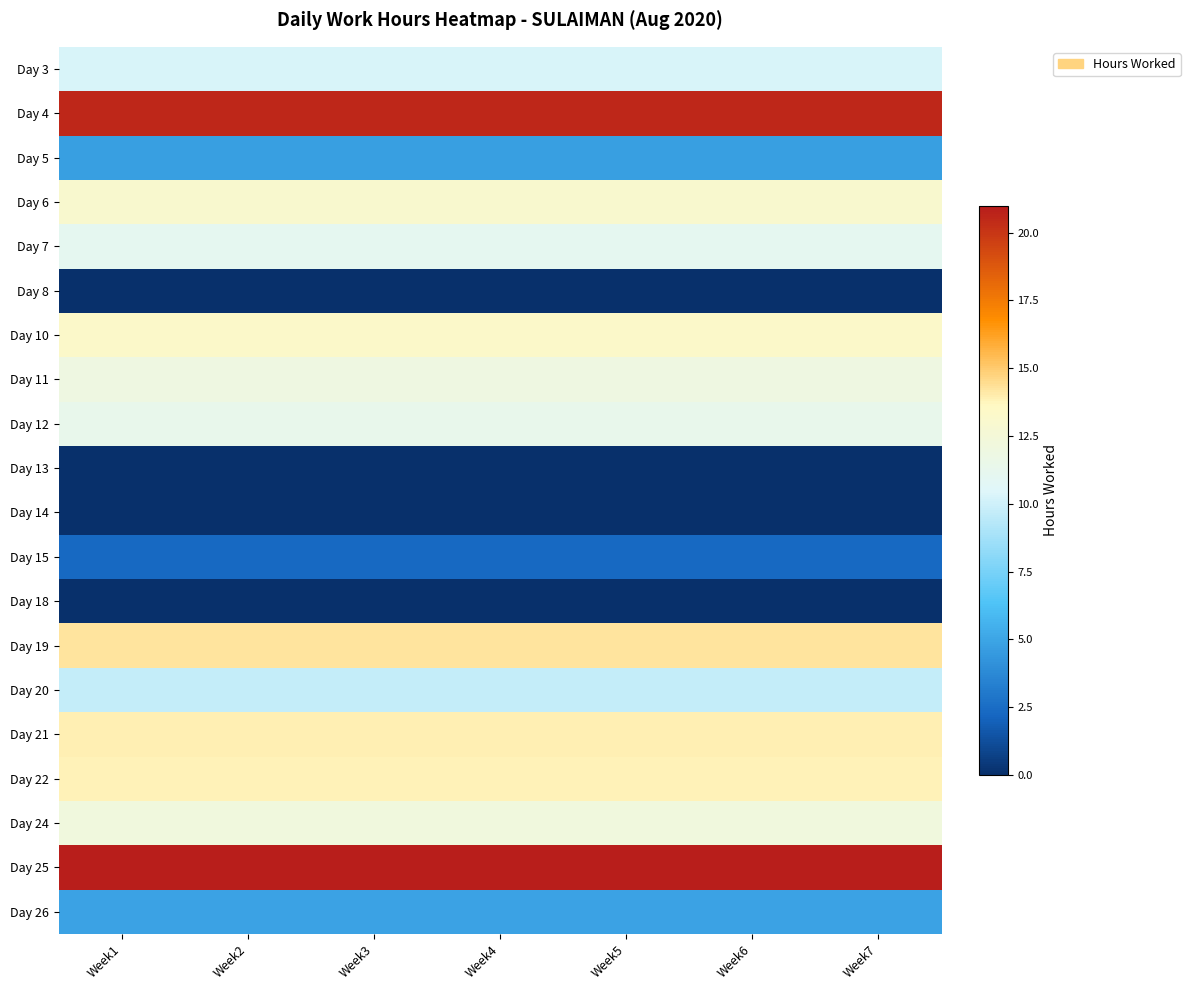

At Week1, list the series in order from largest to smallest.

Day 25, Day 4, Day 19, Day 21, Day 22, Day 10, Day 6, Day 24, Day 11, Day 12, Day 7, Day 3, Day 20, Day 26, Day 5, Day 15, Day 8, Day 13, Day 14, Day 18